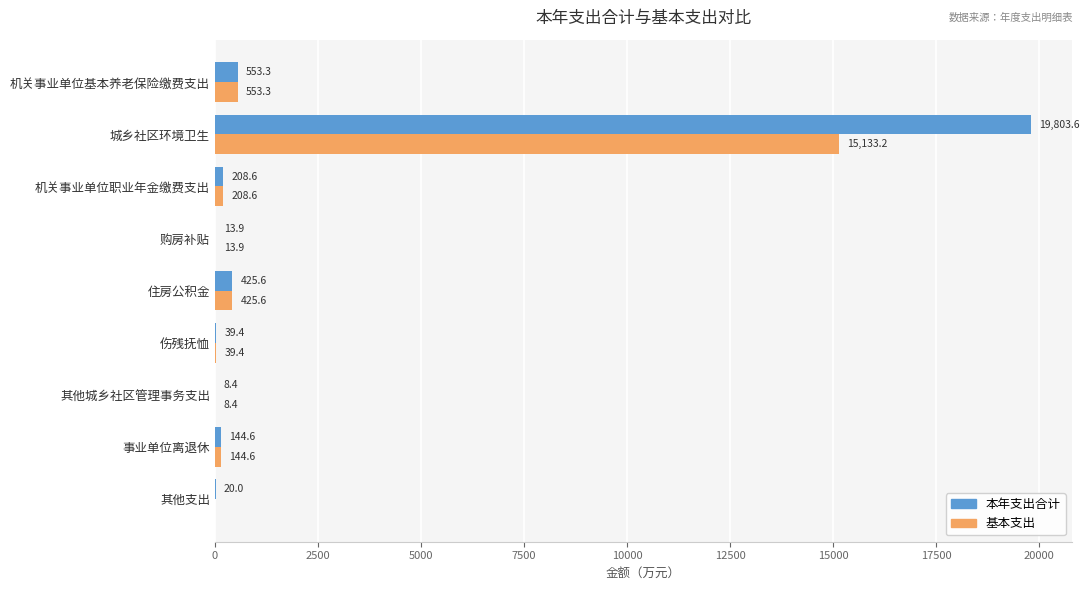

What is the average value of the 本年支出合计 series?

2357.5